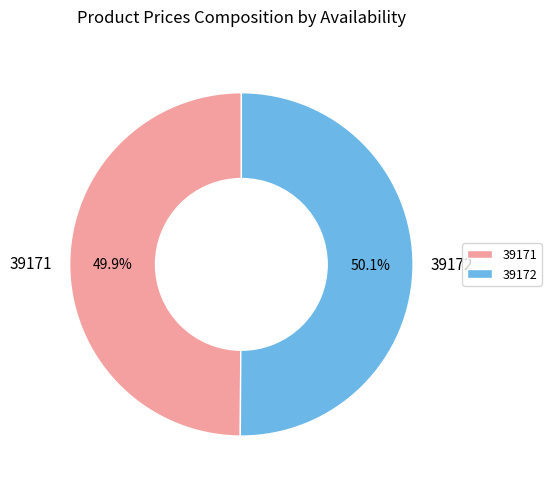

To the nearest percent, what percentage of the pie is 39172?

50%